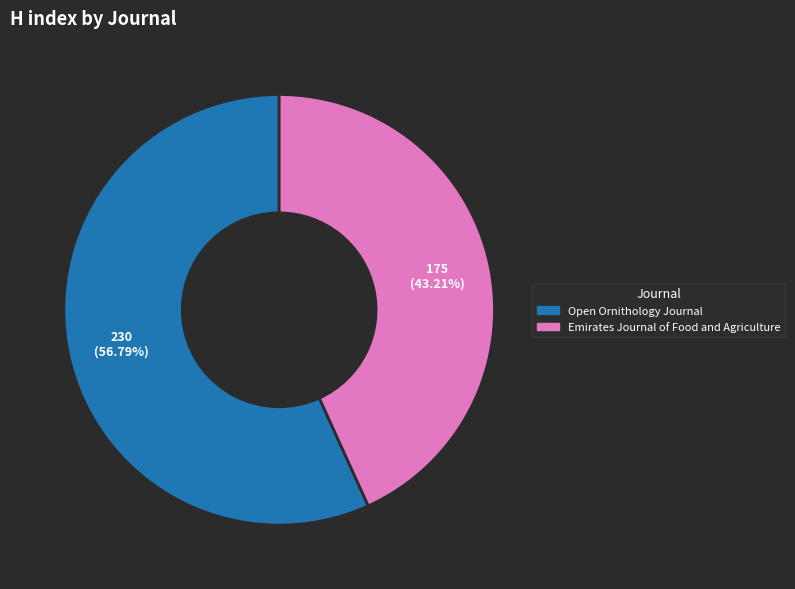

To the nearest percent, what is the average slice percentage?

50%